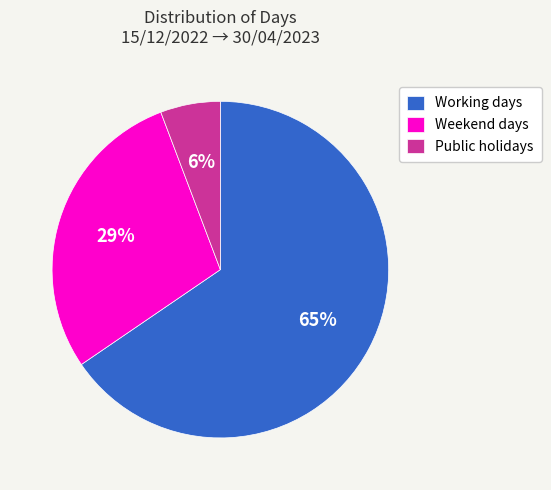

Which category has the biggest portion of the pie?

Working days